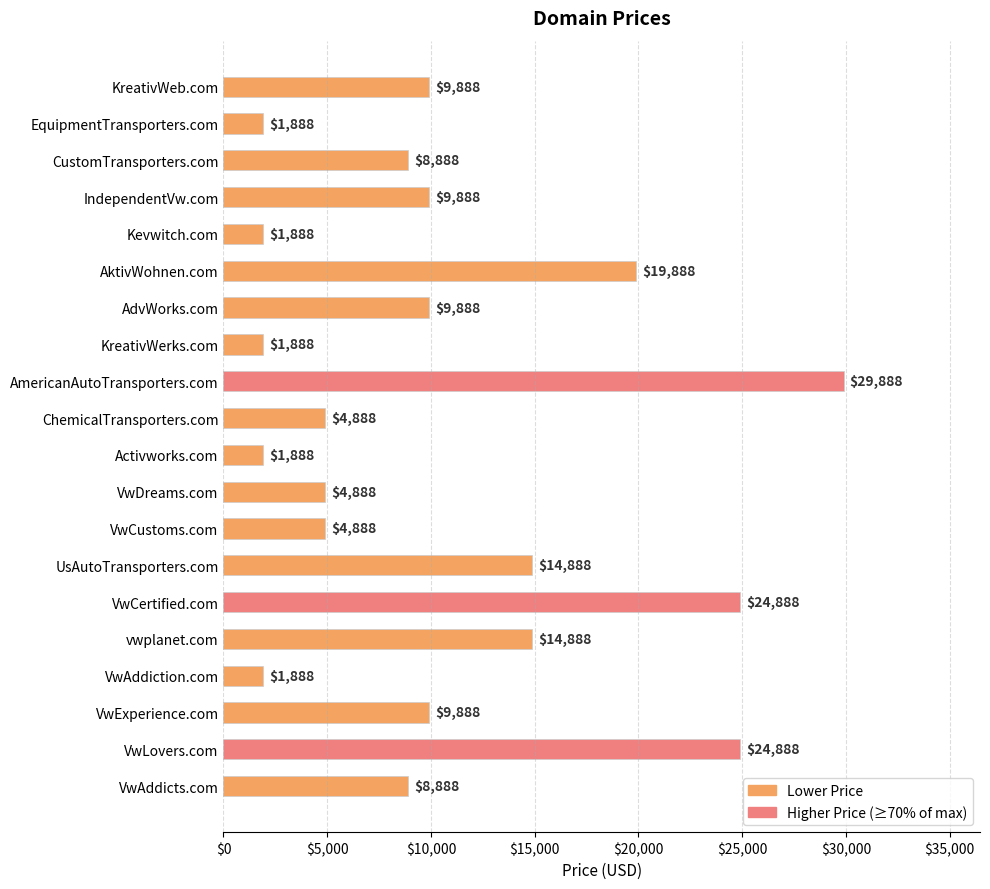

Reading top to bottom, transcribe all the data shown in this chart.

9888	1888	8888	9888	1888	19888	9888	1888	29888	4888	1888	4888	4888	14888	24888	14888	1888	9888	24888	8888